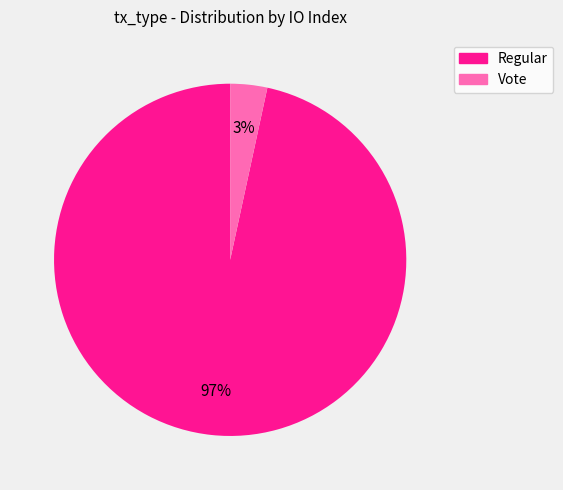

Is there a majority slice in this chart?

Yes